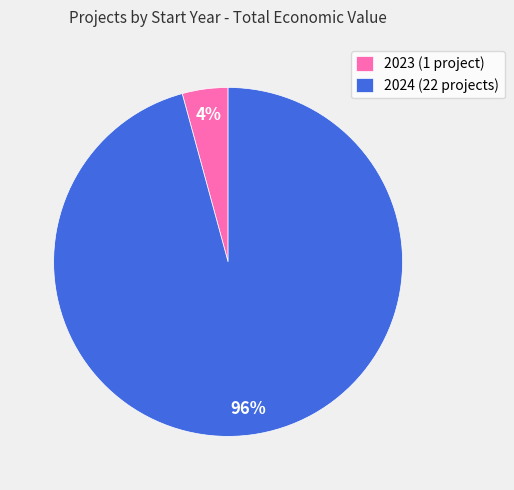

To the nearest percent, what is the difference between the largest and smallest slice percentages?

92%